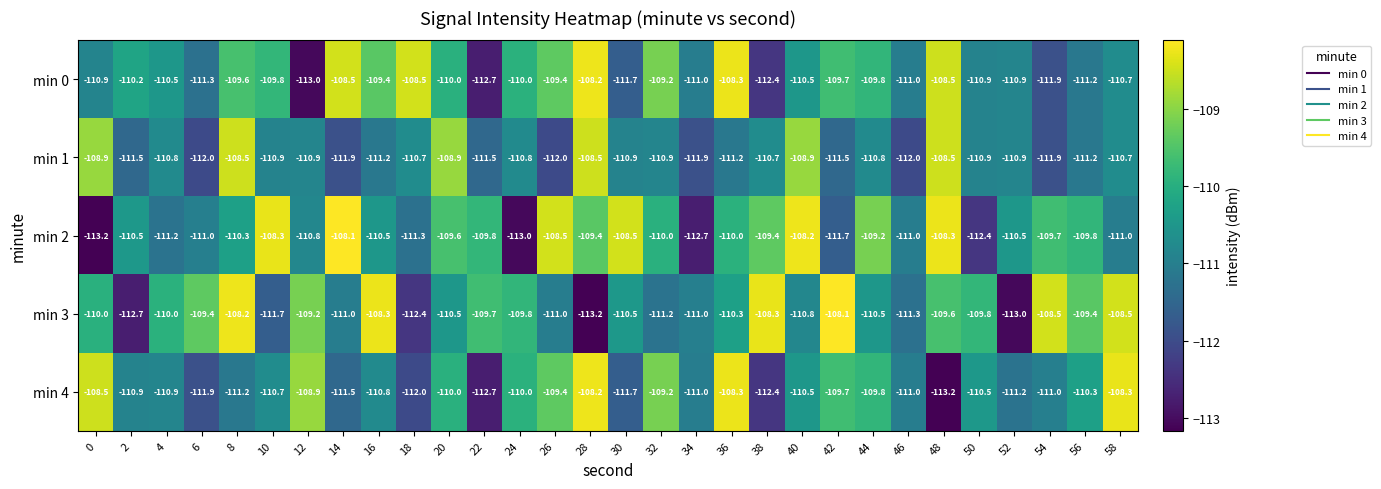

At 8, list the series in order from smallest to largest.

min 4, min 2, min 0, min 1, min 3